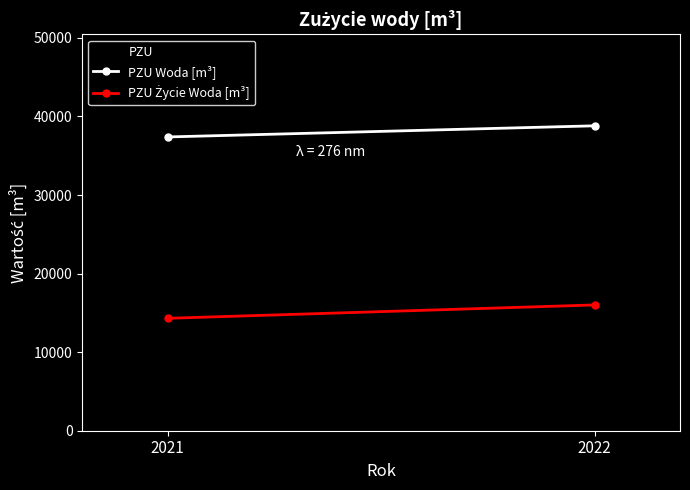

What are all the series names shown in the legend?

PZU, PZU Woda [m³], PZU Życie Woda [m³]